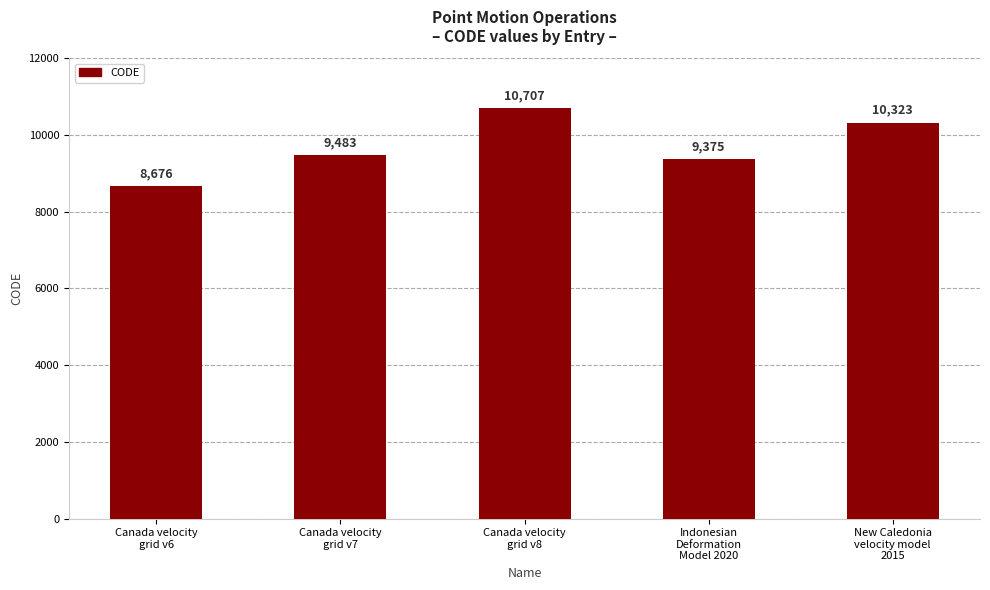

Reading left to right, what are all the values shown in this chart?

8676	9483	10707	9375	10323